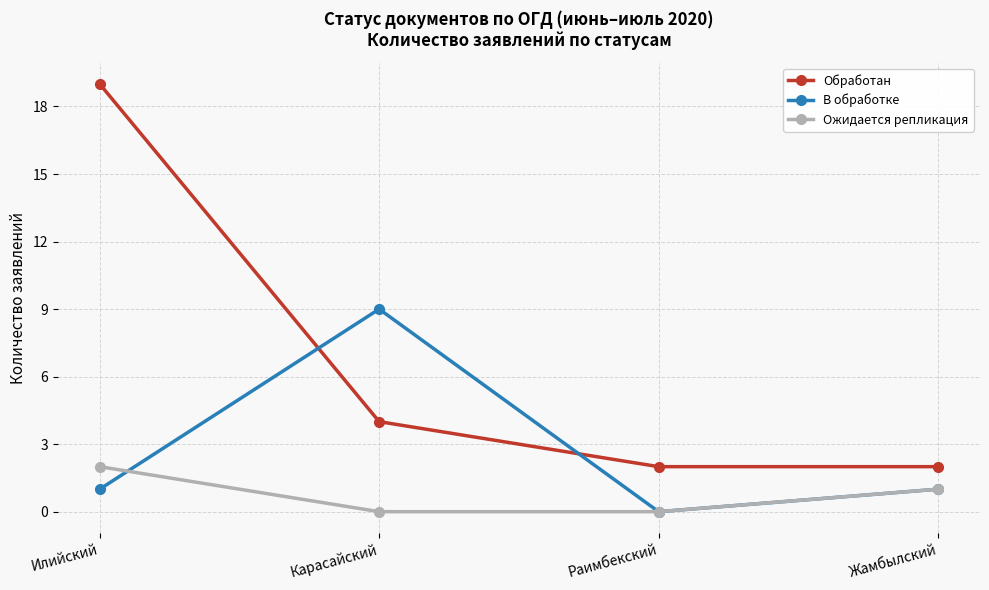

What is the label of the 2nd point from the right?

Раимбекский